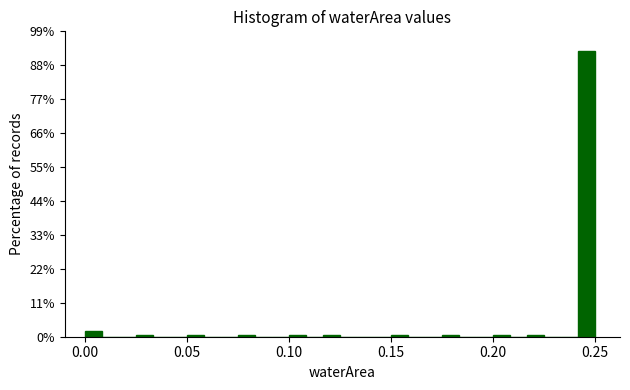

Around what value on the x-axis is the tallest bar? Give the approximate position of its centre, as read against the axis.

0.245